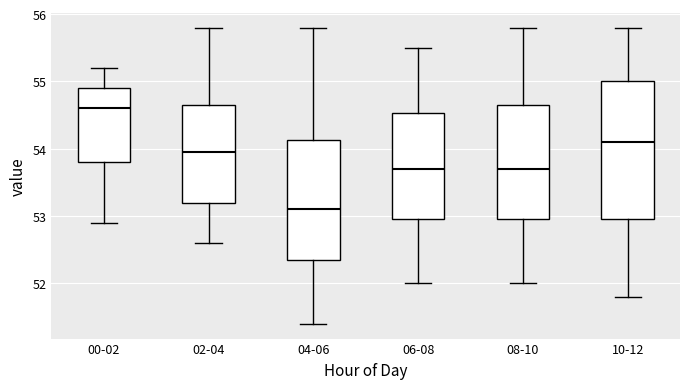

Which box has the highest median line?

00-02